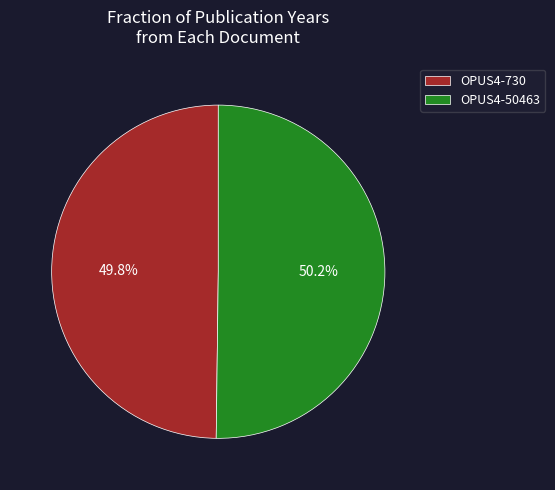

What is the ratio of the value at OPUS4-50463 to the value at OPUS4-730?

1.0